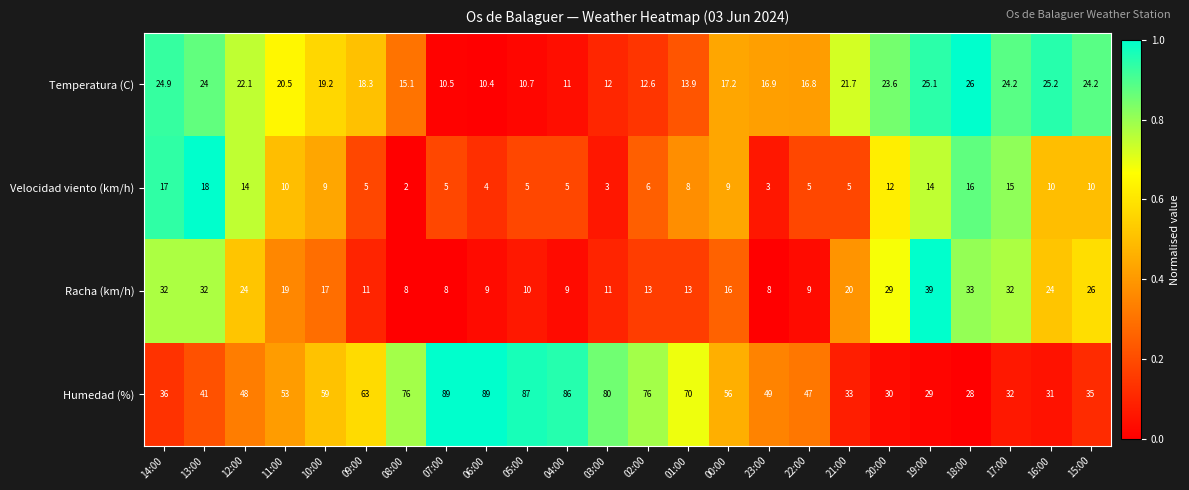

What is the spread (max minus min) of values at 04:00?

81.0